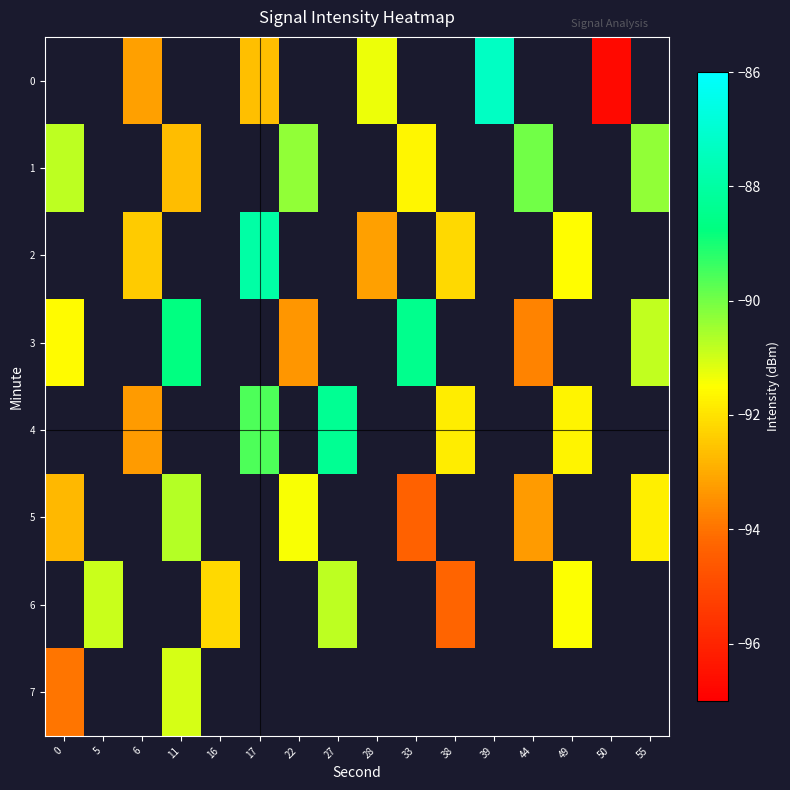

What is the smallest value displayed?

-96.7